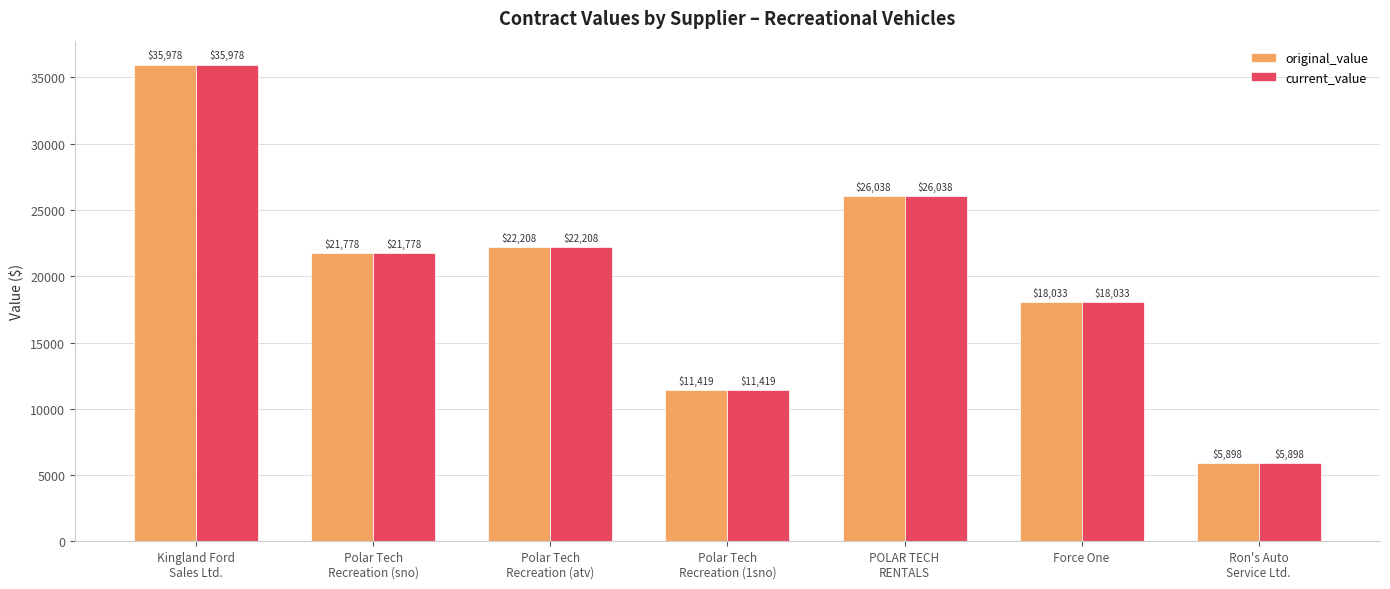

What is the sum of the original_value values at Kingland Ford
Sales Ltd. and Force One?

54011.0